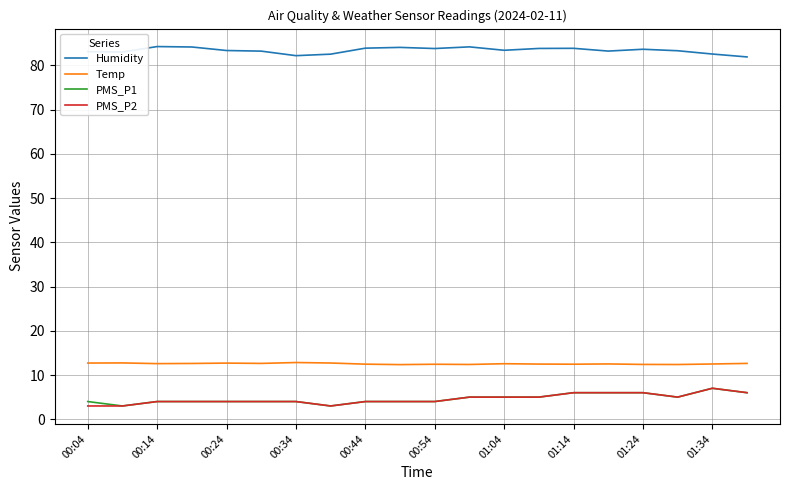

What is the minimum value for Humidity?

81.9